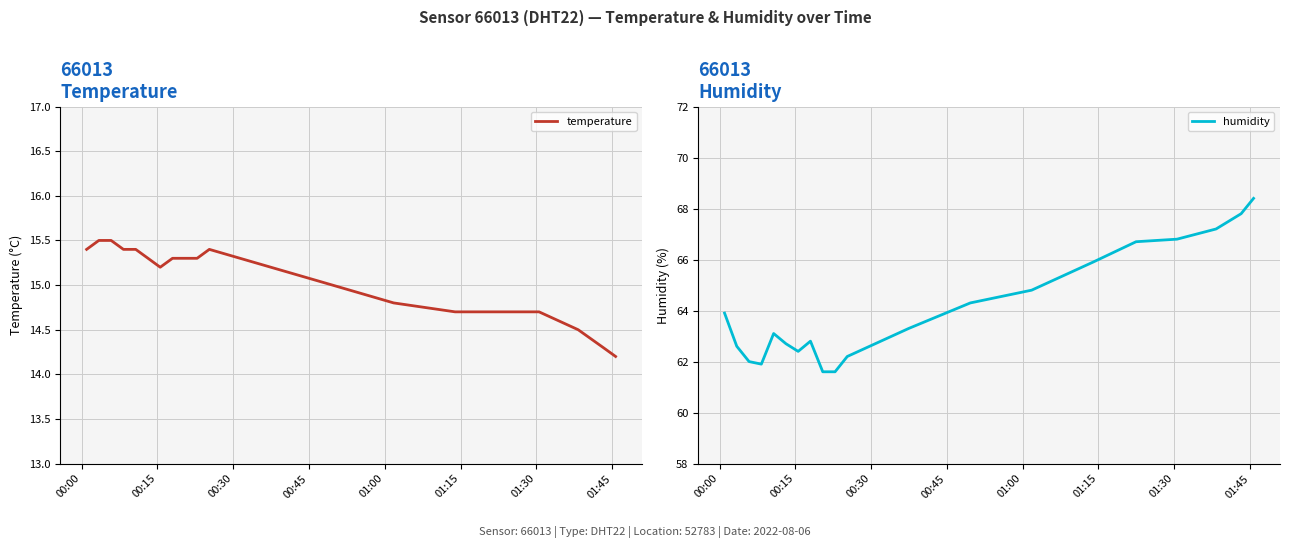

What is the highest value of the temperature series?

15.5